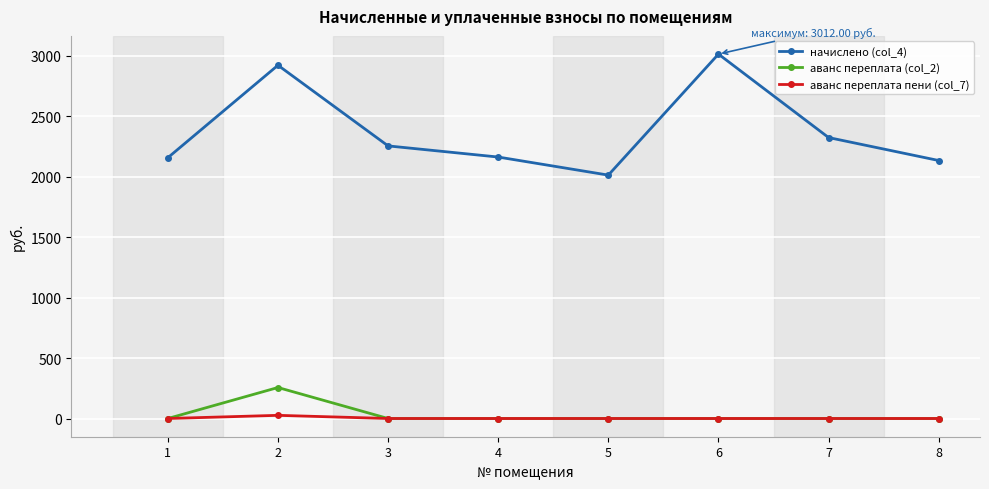

The начислено (col_4) series shows 2155.6 at 1. True or false?

True